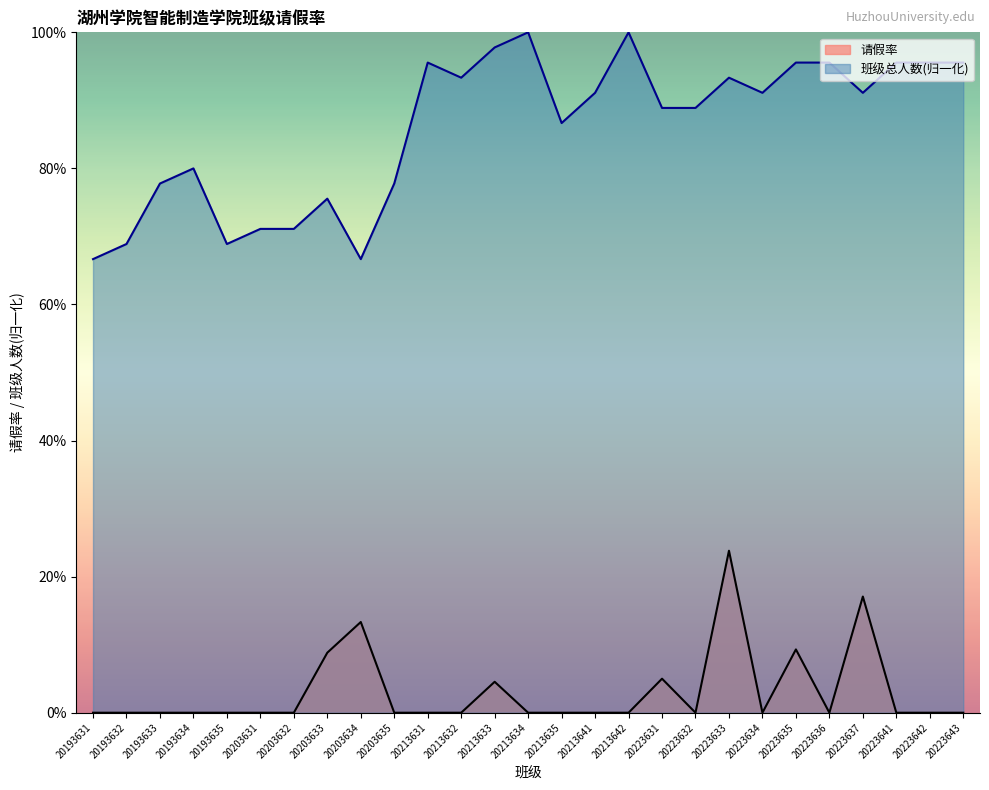

In 请假率, how many points are higher than both neighbors (excluding endpoints)?

6